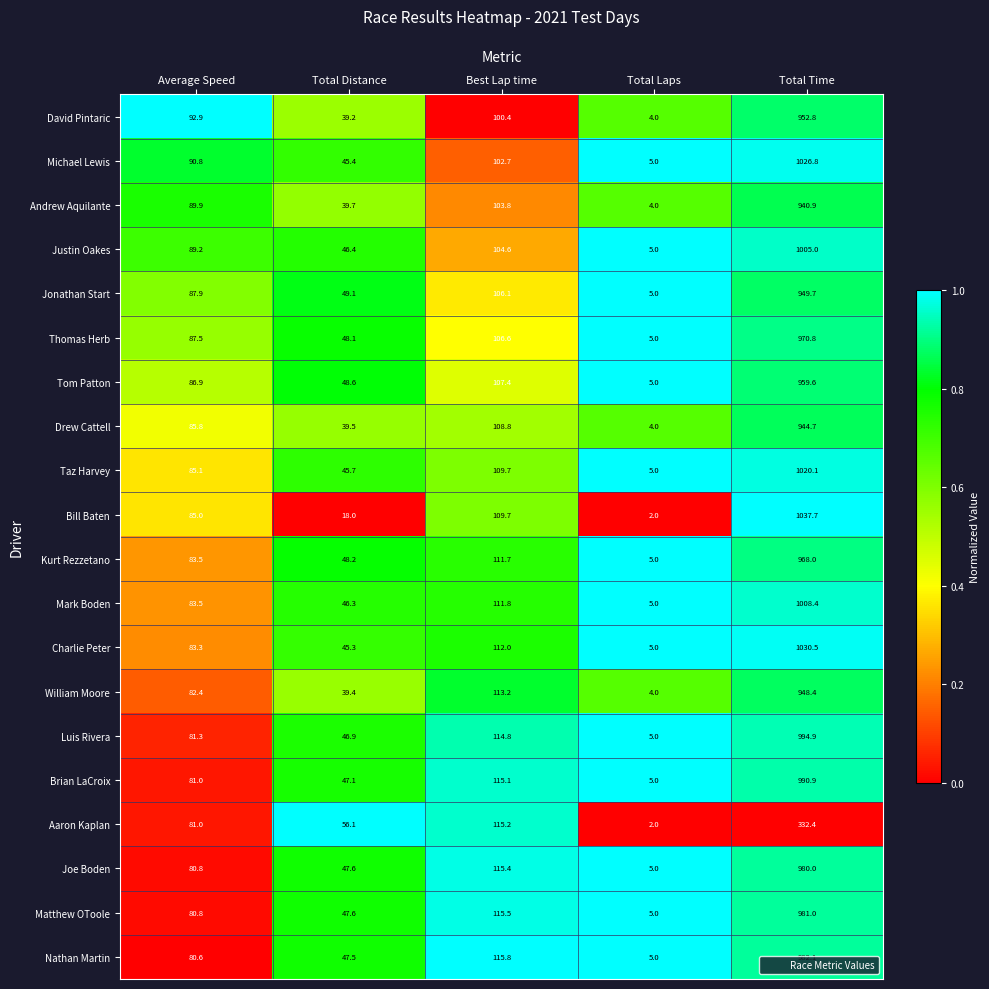

At which category is the sum across all series the highest?

Total Time